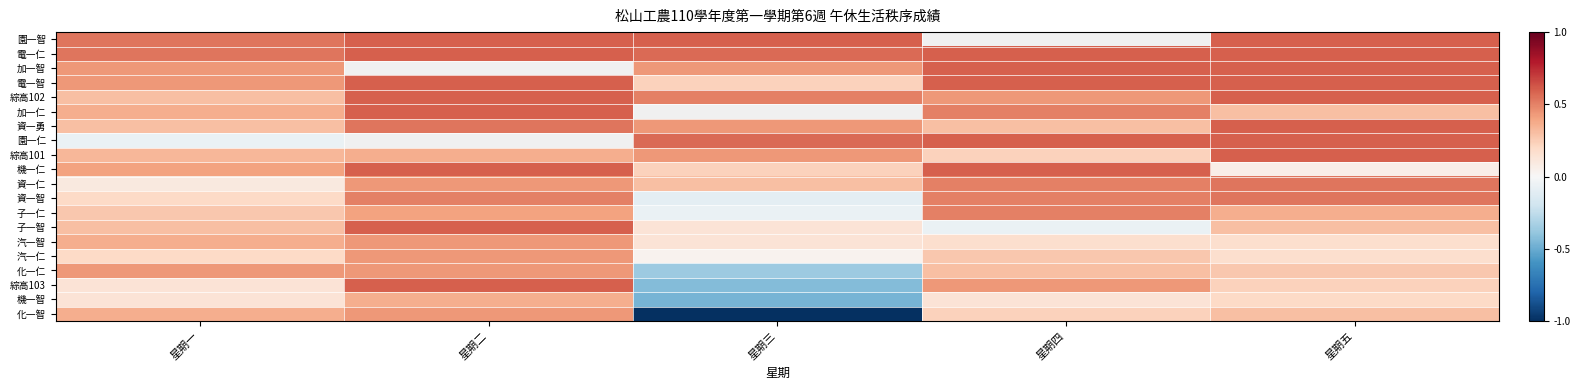

What is the sum of the 化一仁 values at 星期四 and 星期一?

0.7